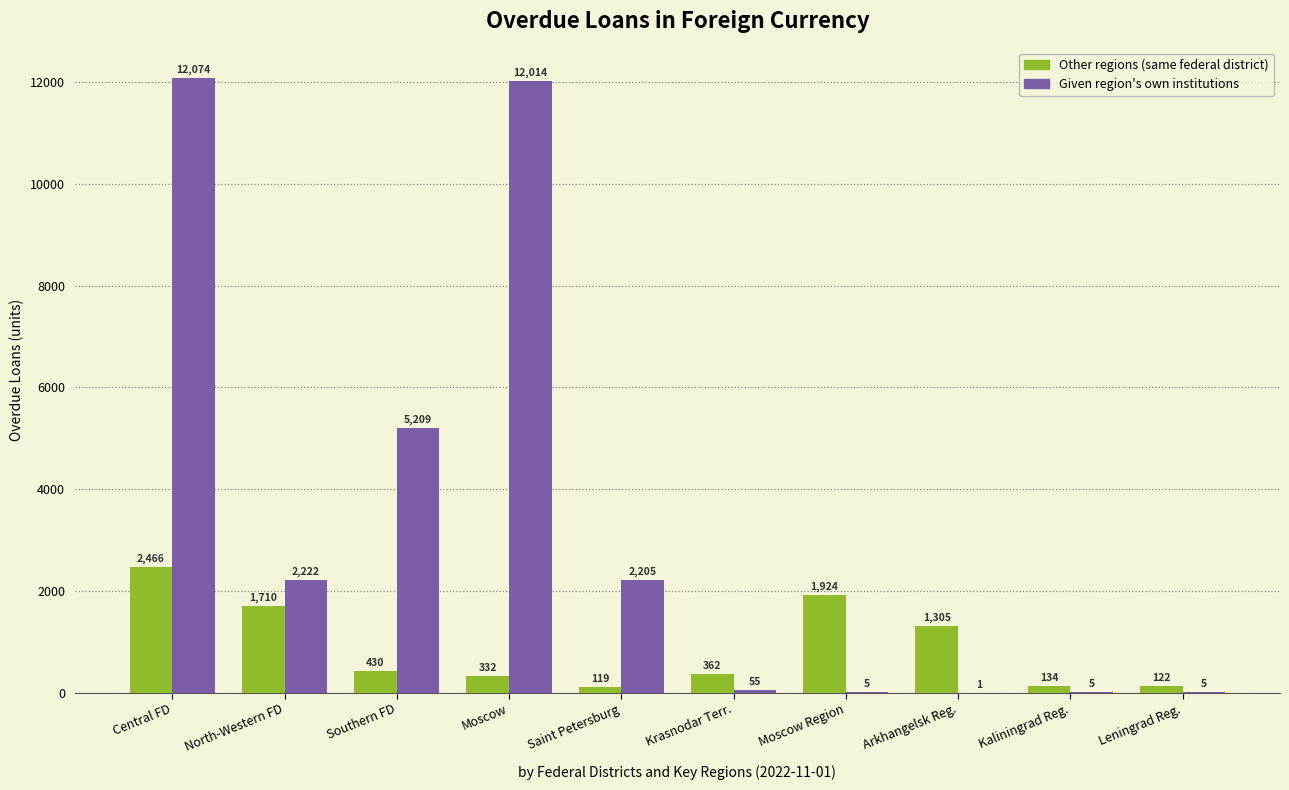

Which label corresponds to the largest value in the chart?

Central FD